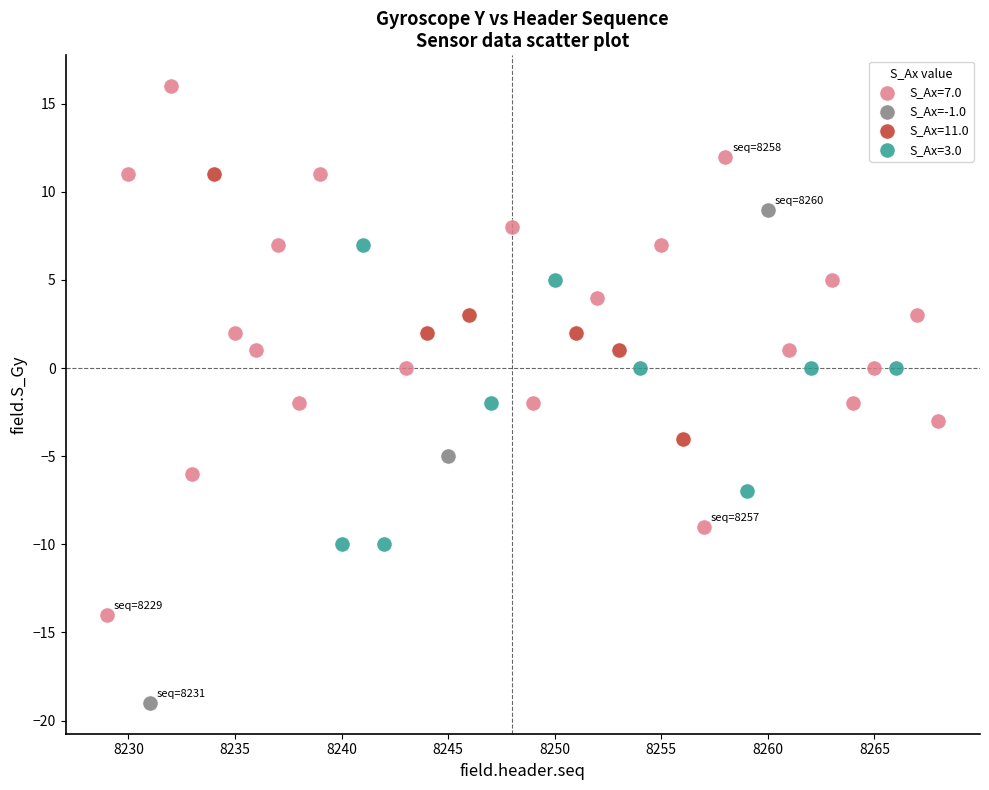

Which series reaches the maximum Y coordinate?

S_Ax=7.0